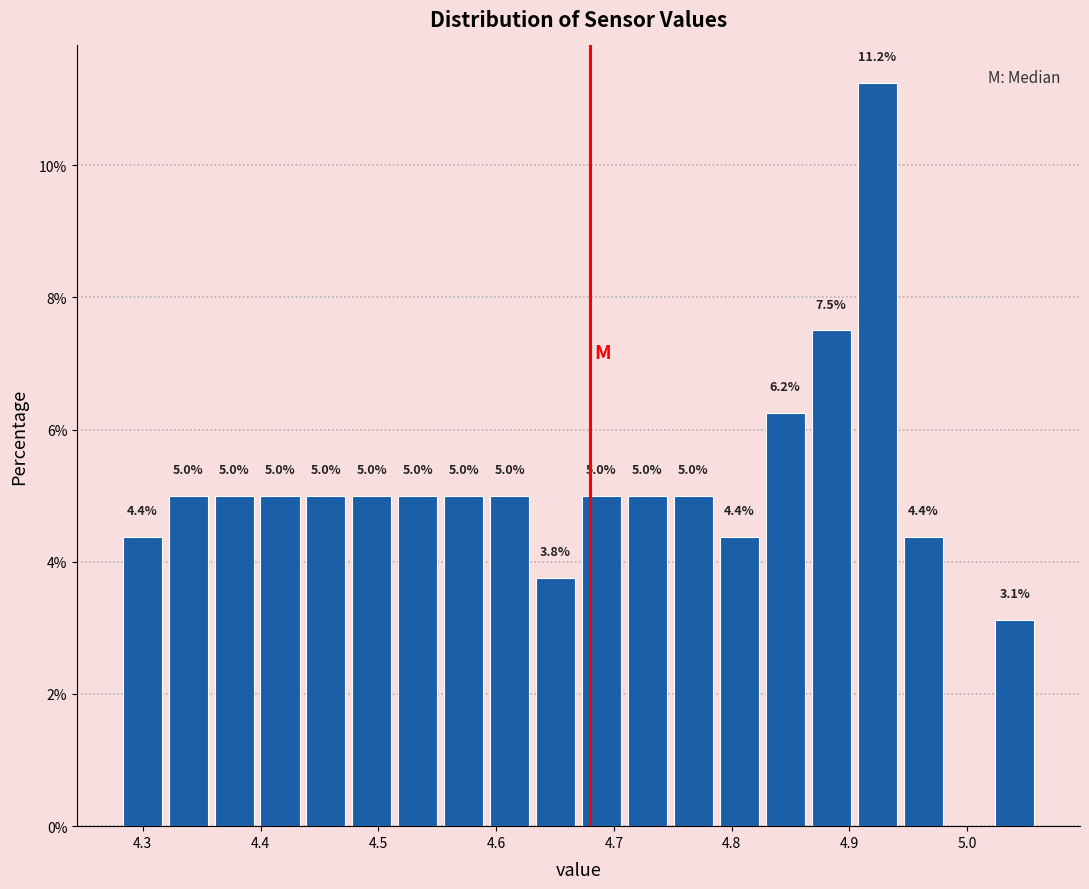

Around what value on the x-axis is the tallest bar? Give the approximate position of its centre, as read against the axis.

4.92